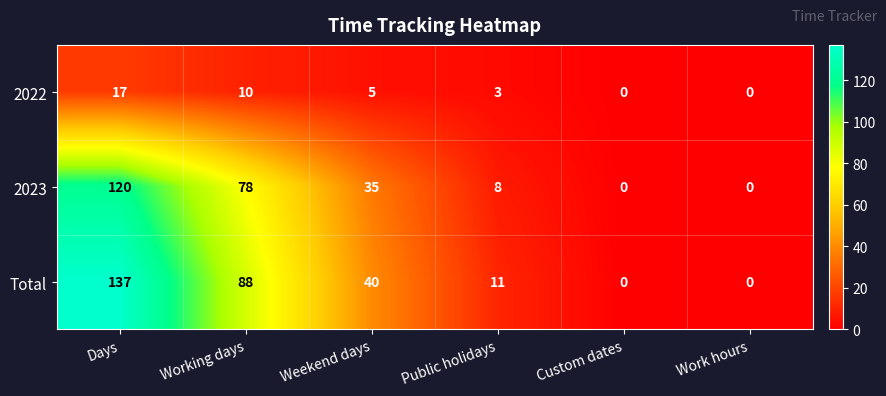

Reading left to right, extract all data points from this chart.

2022: Days=17	Working days=10	Weekend days=5	Public holidays=3	Custom dates=0	Work hours=0
2023: Days=120	Working days=78	Weekend days=35	Public holidays=8	Custom dates=0	Work hours=0
Total: Days=137	Working days=88	Weekend days=40	Public holidays=11	Custom dates=0	Work hours=0